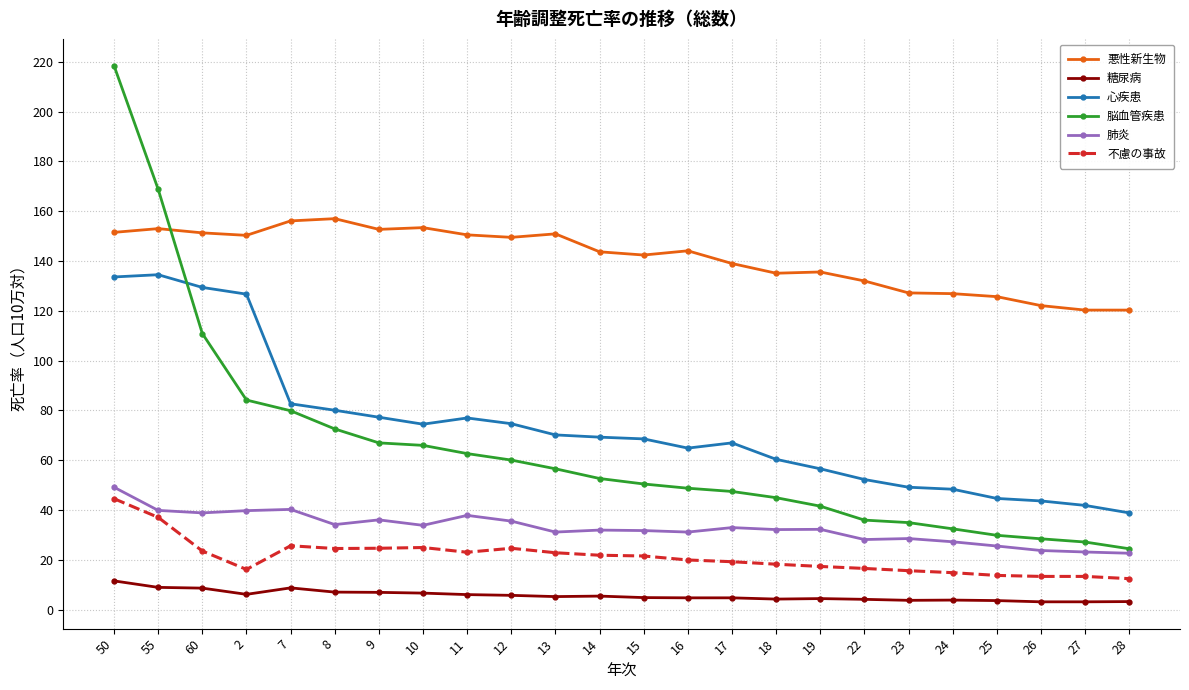

What is the label of the 4th point from the right?

25